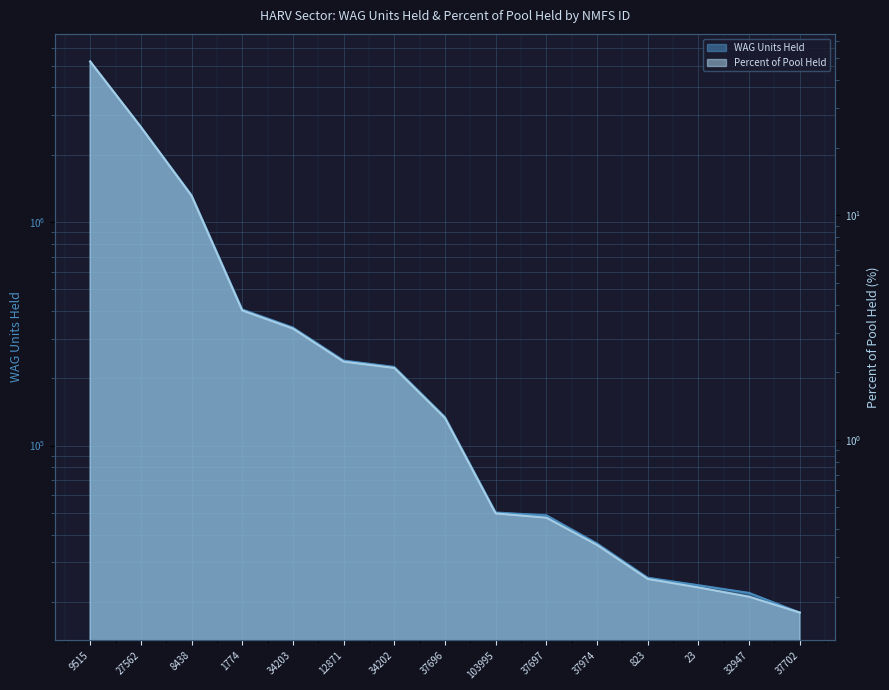

What is the difference between the highest and lowest values at 12871?

240042.8